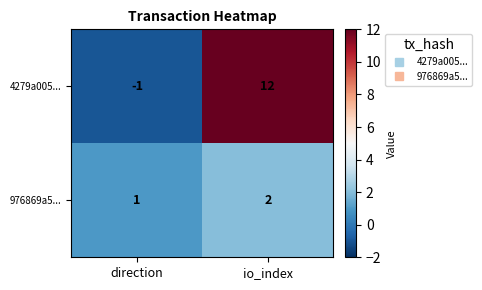

What is the average value of the 4279a005... series?

6